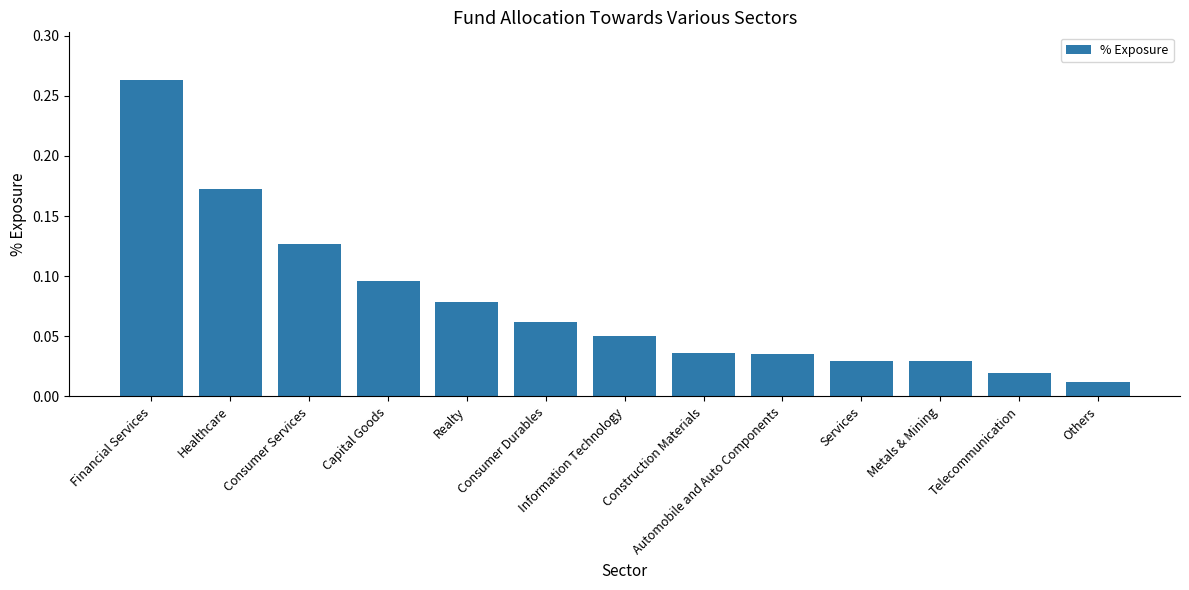

List the labels in order of value, largest first.

Financial Services, Healthcare, Consumer Services, Capital Goods, Realty, Consumer Durables, Information Technology, Construction Materials, Automobile and Auto Components, Services, Metals & Mining, Telecommunication, Others